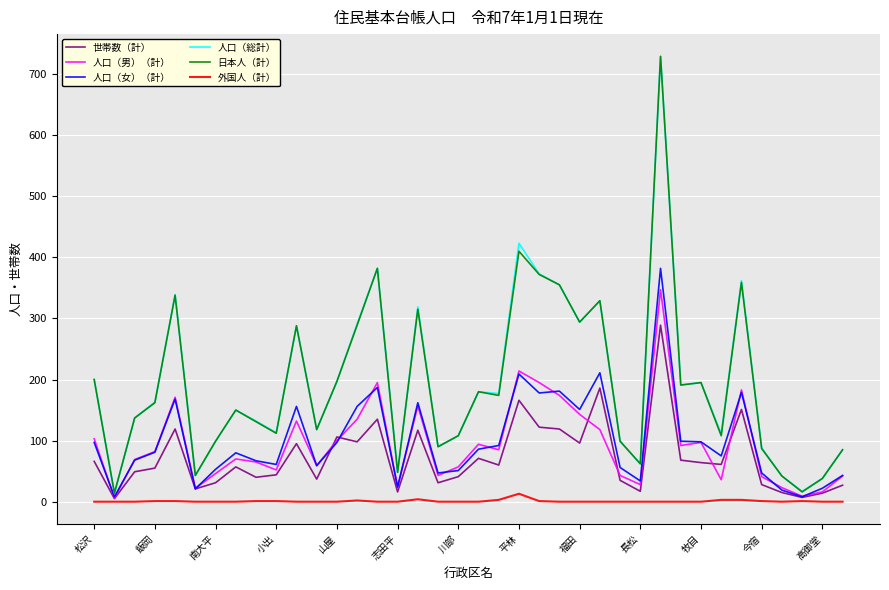

True or false: 外国人（計） has more than 1 interior local peaks.

True